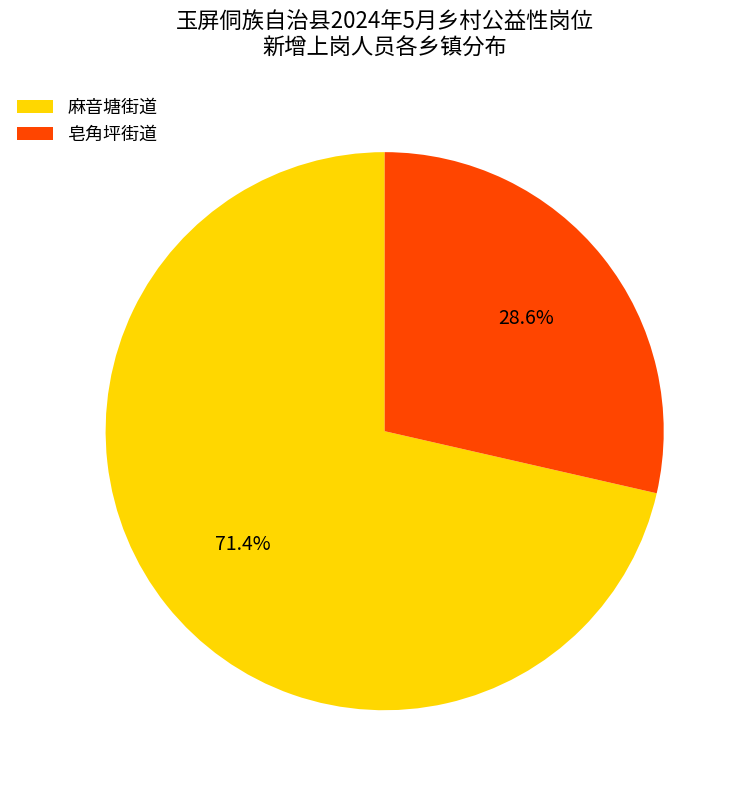

To the nearest percent, what is the difference between the 麻音塘街道 and 皂角坪街道 slice percentages?

43%